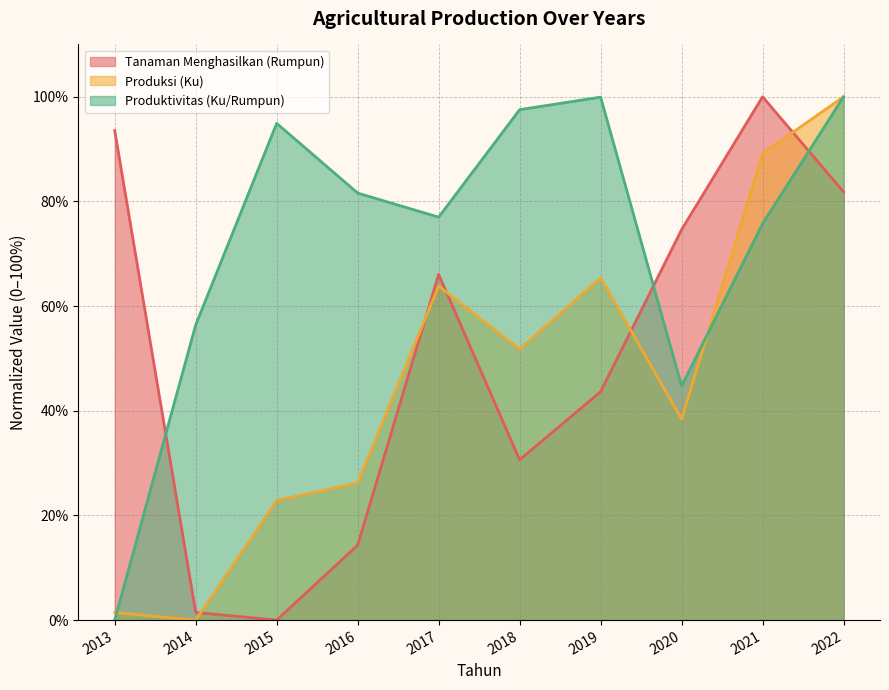

Where is the first local minimum for Produktivitas (Ku/Rumpun)?

2017